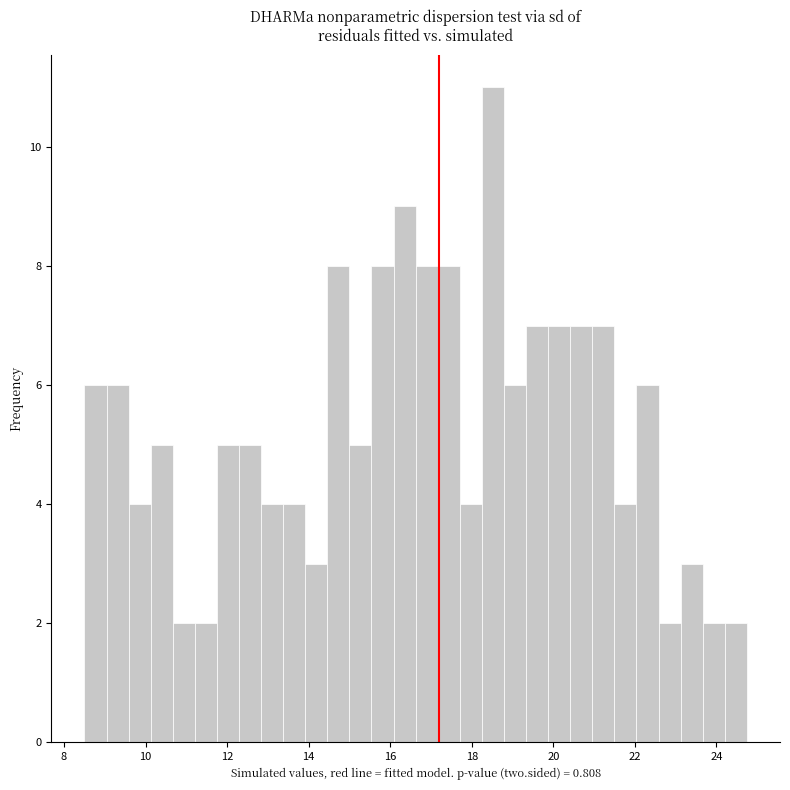

Read against the x-axis, roughly where is the centre of the tallest bar?

18.6